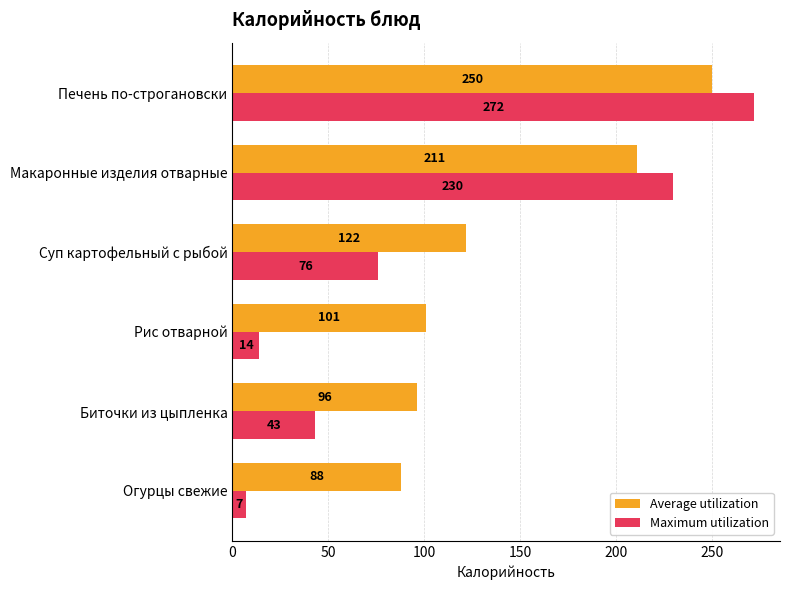

What value does the Average utilization series have at Рис отварной?

101